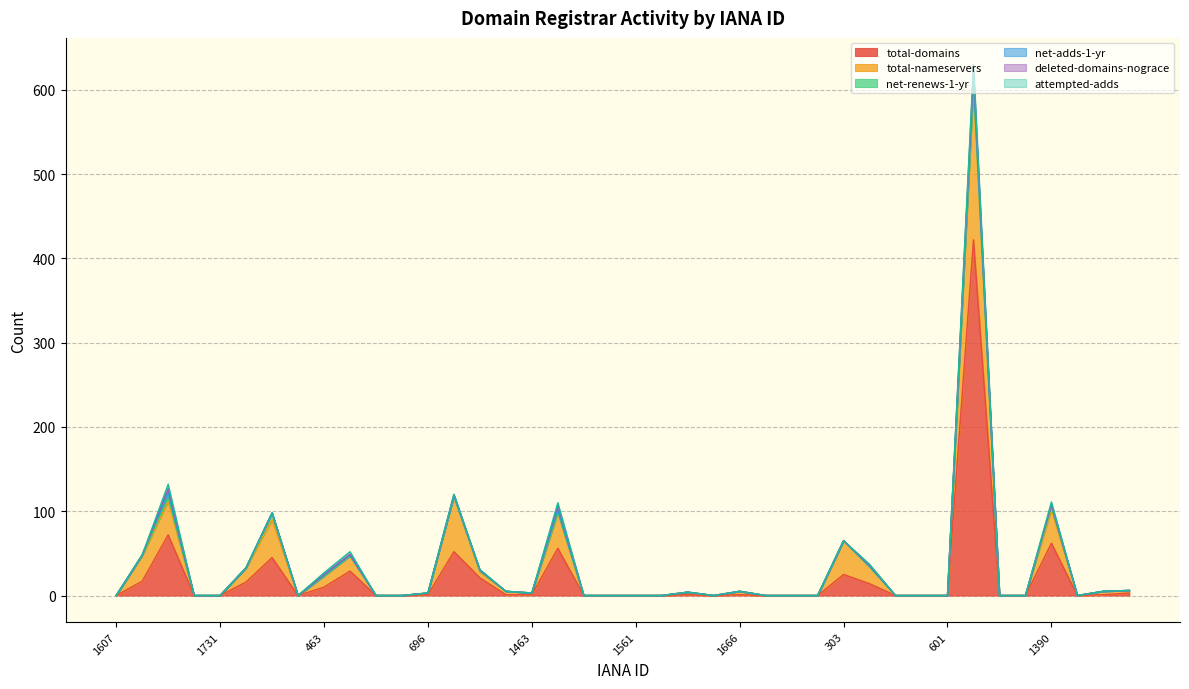

What is the sum of all total-domains values?

850